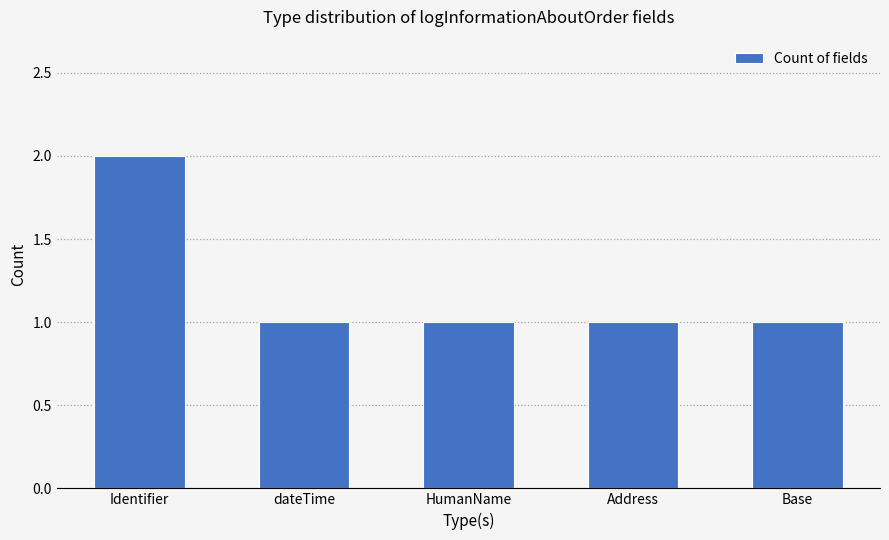

Reading left to right, extract all data points from this chart.

Identifier=2	dateTime=1	HumanName=1	Address=1	Base=1